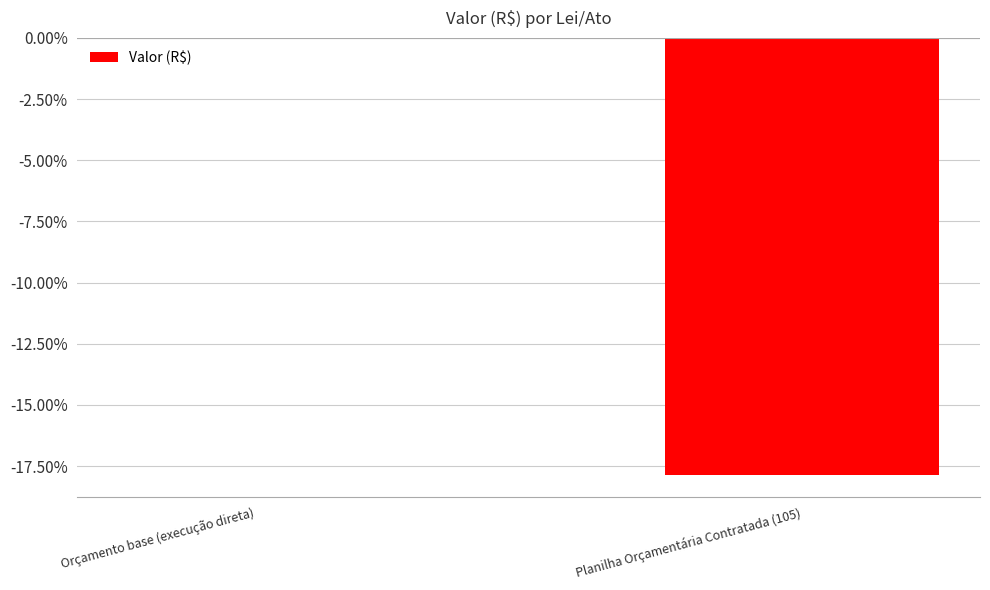

Reading left to right, what are all the values shown in this chart?

0.0	-17.9